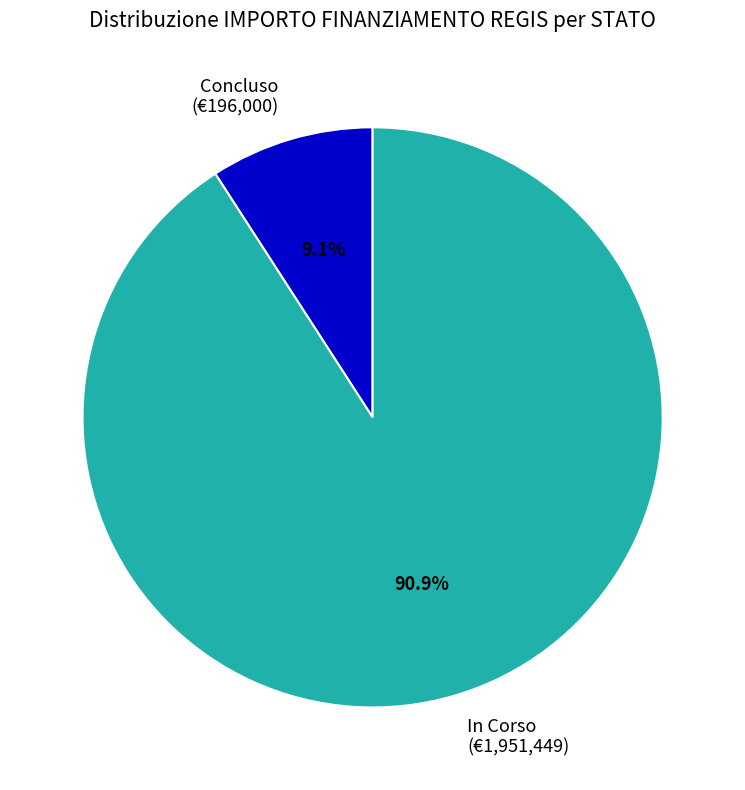

Is the sum of In Corso (€1,951,449) and Concluso (€196,000) greater than half?

Yes